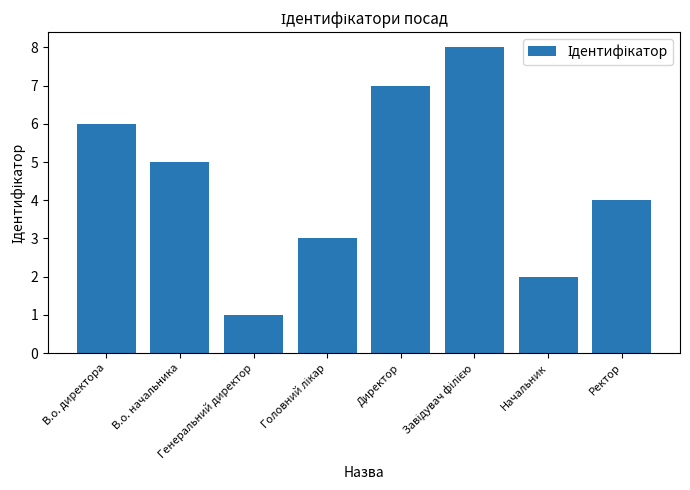

What is the change in value from Генеральний директор to Директор?

+6